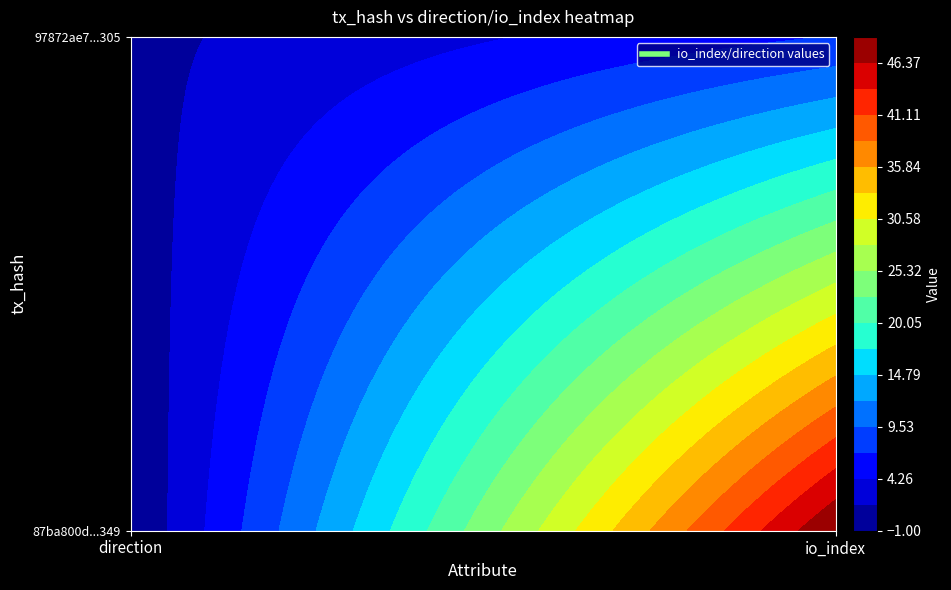

List the series in order of their peak value, lowest first.

97872ae75cab40fc3689ed6c64fd804d3776305, 87ba800d227633d066550c9238c33574f50c349